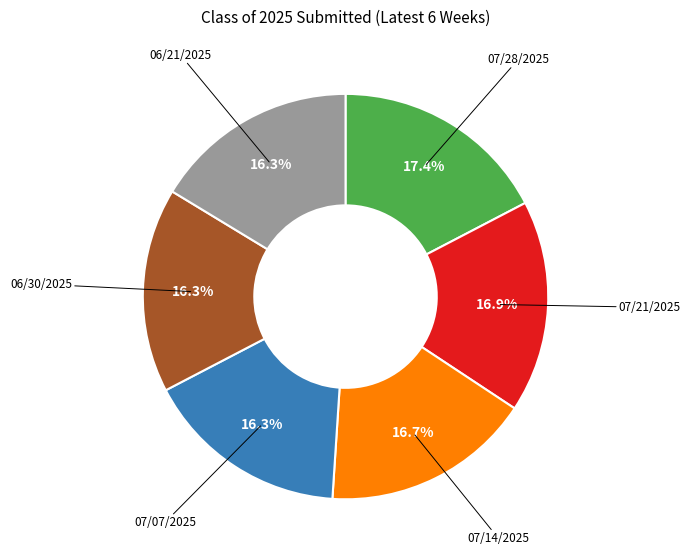

Is there any slice that represents more than half of the pie?

No